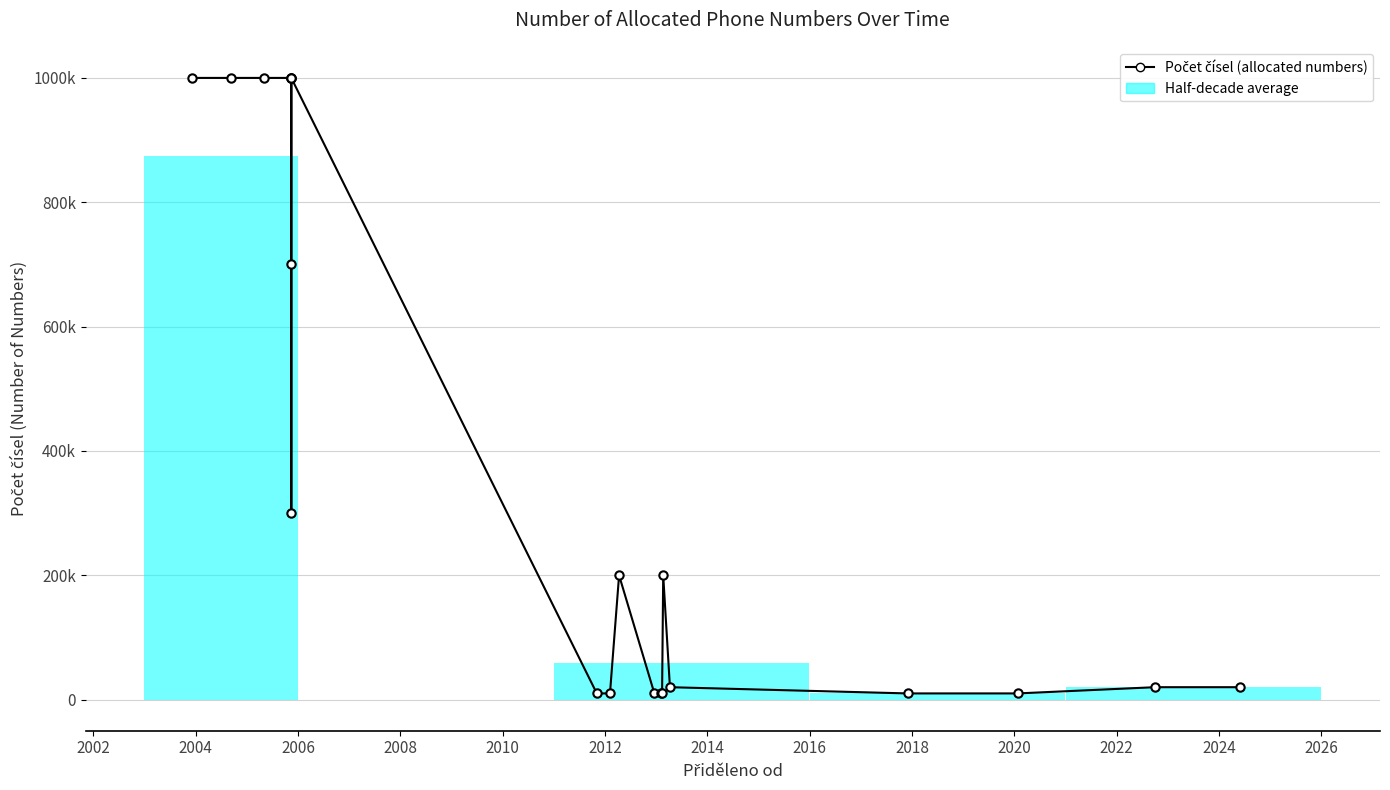

What is the sum of all values?

7530000